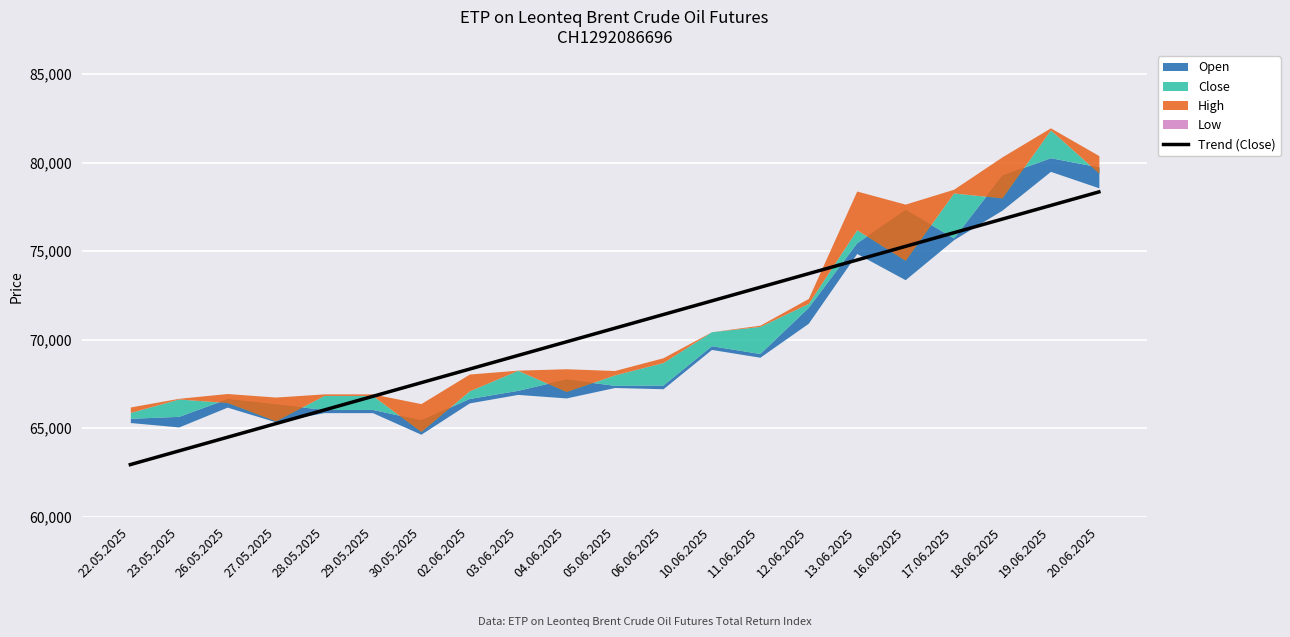

What is the average value?

70646.7